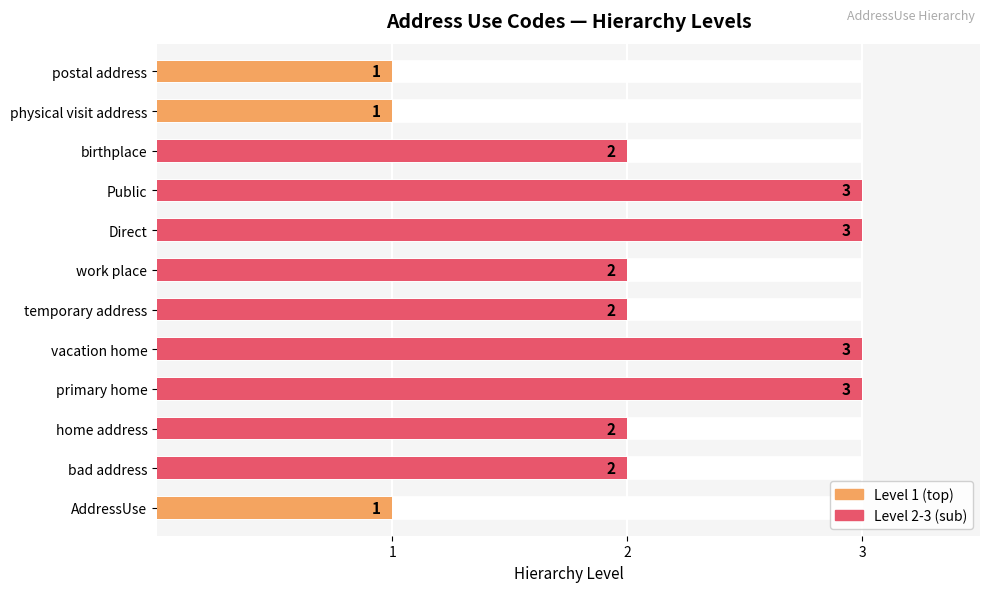

The chart shows a value of 3 at DIR. True or false?

True